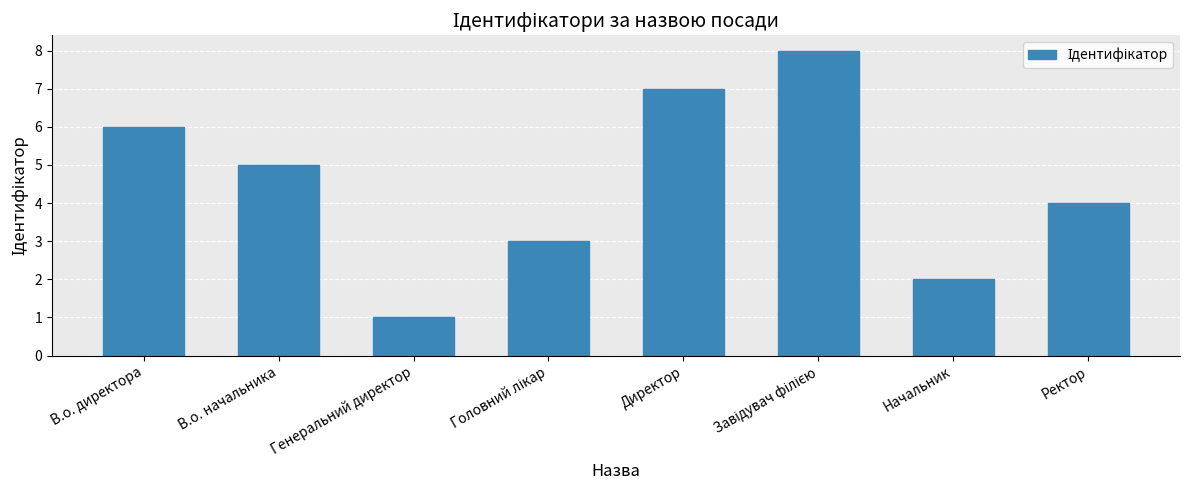

Which label corresponds to the smallest value in the chart?

Генеральний директор